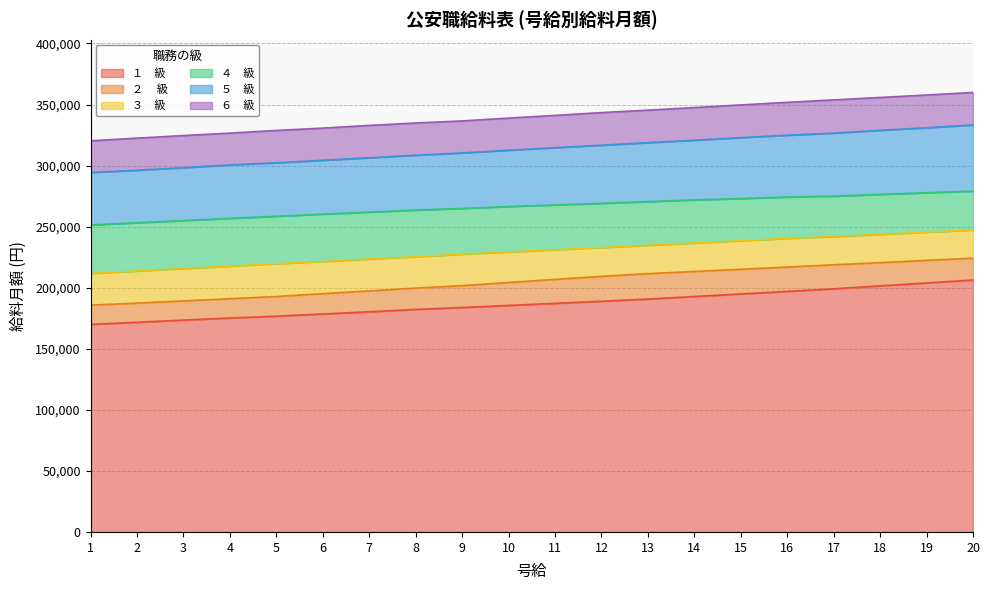

What is the minimum value shown in the chart?

170000